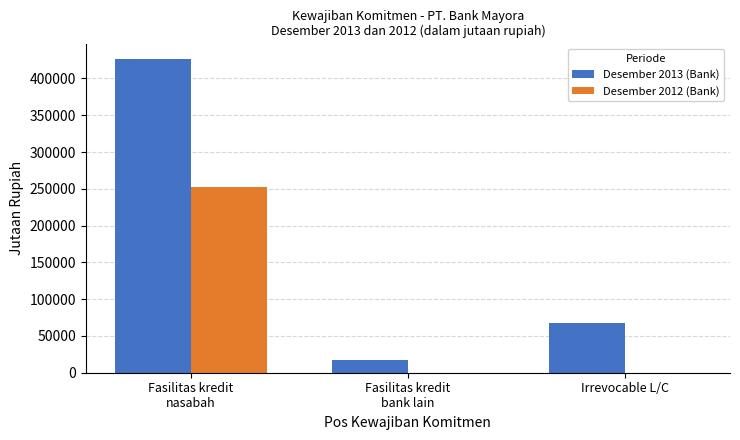

The value of Desember 2013 (Bank) at Irrevocable L/C is 68171. True or false?

True